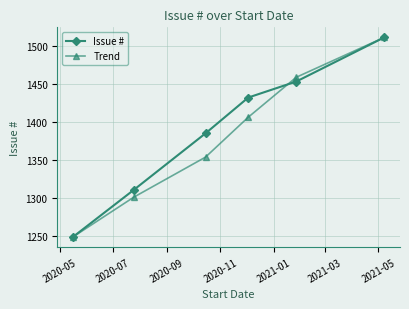

What is the maximum value shown in the chart?

1511.0